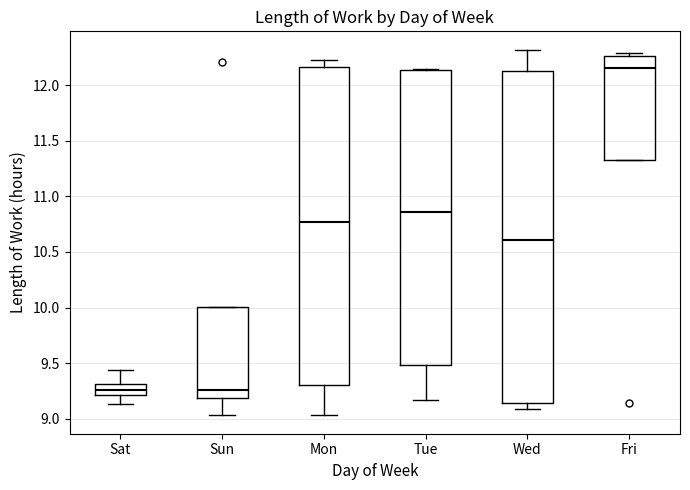

Which box is the tallest, from its lower edge to its upper edge?

Wed